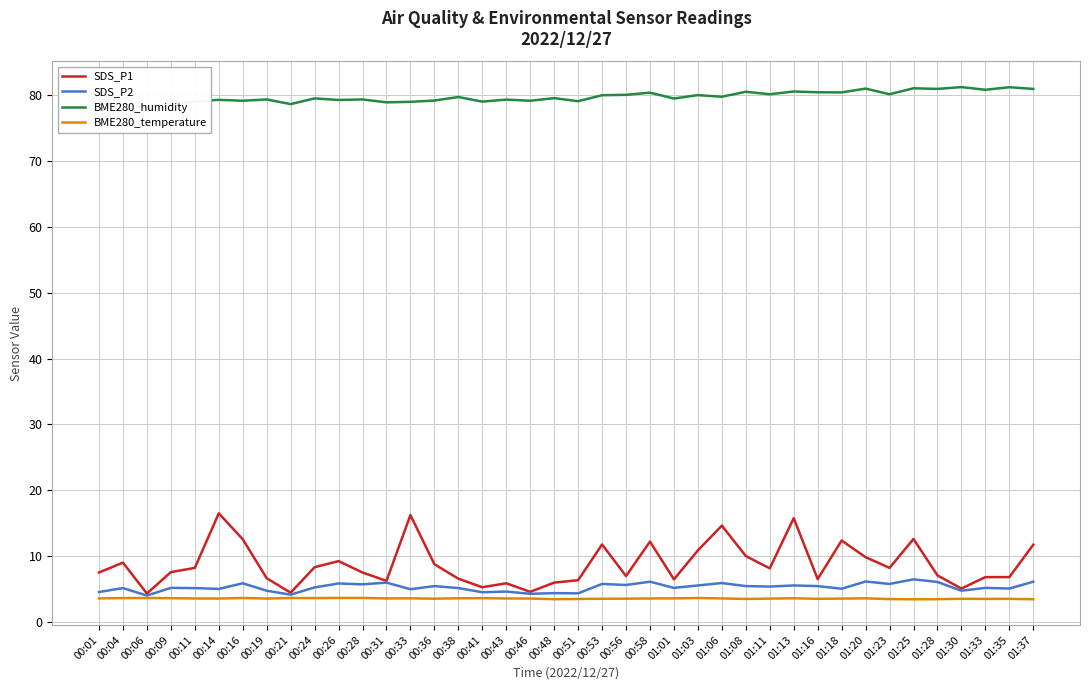

At which category does SDS_P1 reach its first local valley?

00:06